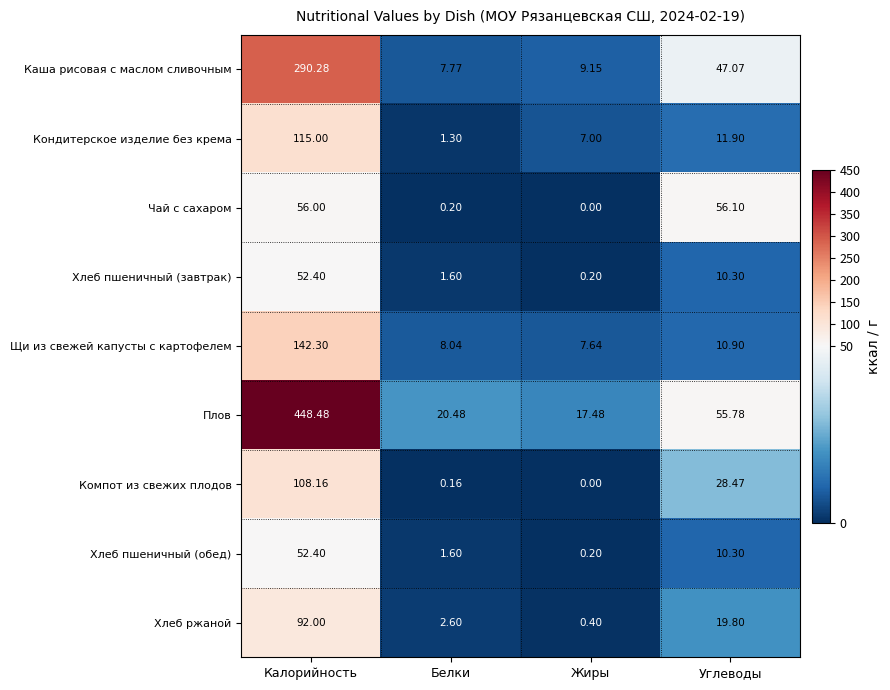

What is the total value across all series at Углеводы?

250.6